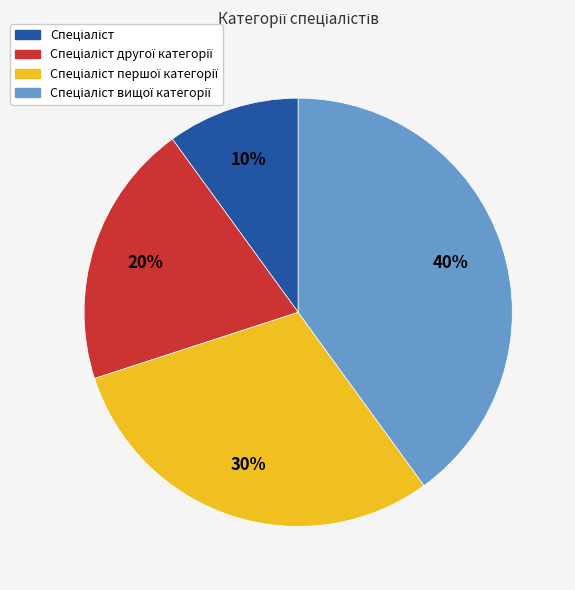

To the nearest percent, what is the difference between the largest and smallest slice percentages?

30%